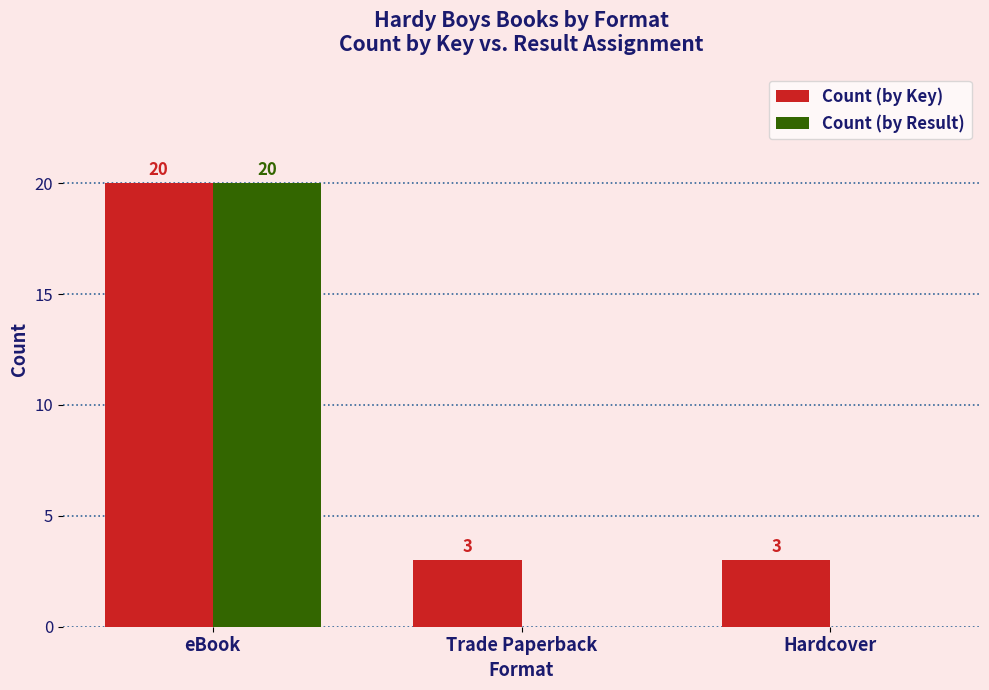

Reading right to left, extract all data points from this chart.

Count (by Key): 3	3	20
Count (by Result): 0	0	20